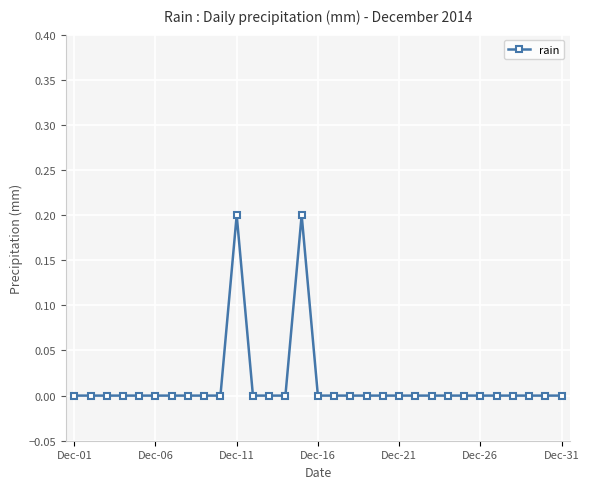

Does the chart display data point markers on the line(s)?

Yes